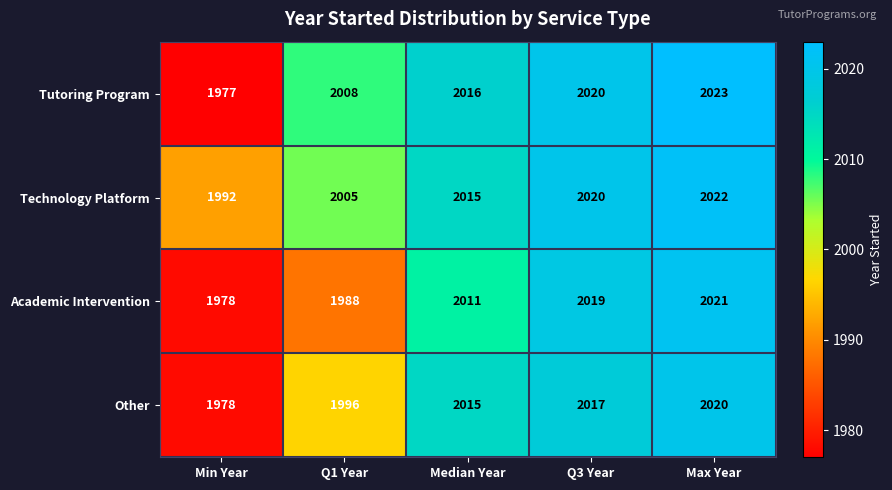

Reading left to right, list all the values displayed in this chart.

Tutoring Program: Min Year=1977	Q1 Year=2008	Median Year=2016	Q3 Year=2020	Max Year=2023
Technology Platform: Min Year=1992	Q1 Year=2005	Median Year=2015	Q3 Year=2020	Max Year=2022
Academic Intervention: Min Year=1978	Q1 Year=1988	Median Year=2011	Q3 Year=2019	Max Year=2021
Other: Min Year=1978	Q1 Year=1996	Median Year=2015	Q3 Year=2017	Max Year=2020